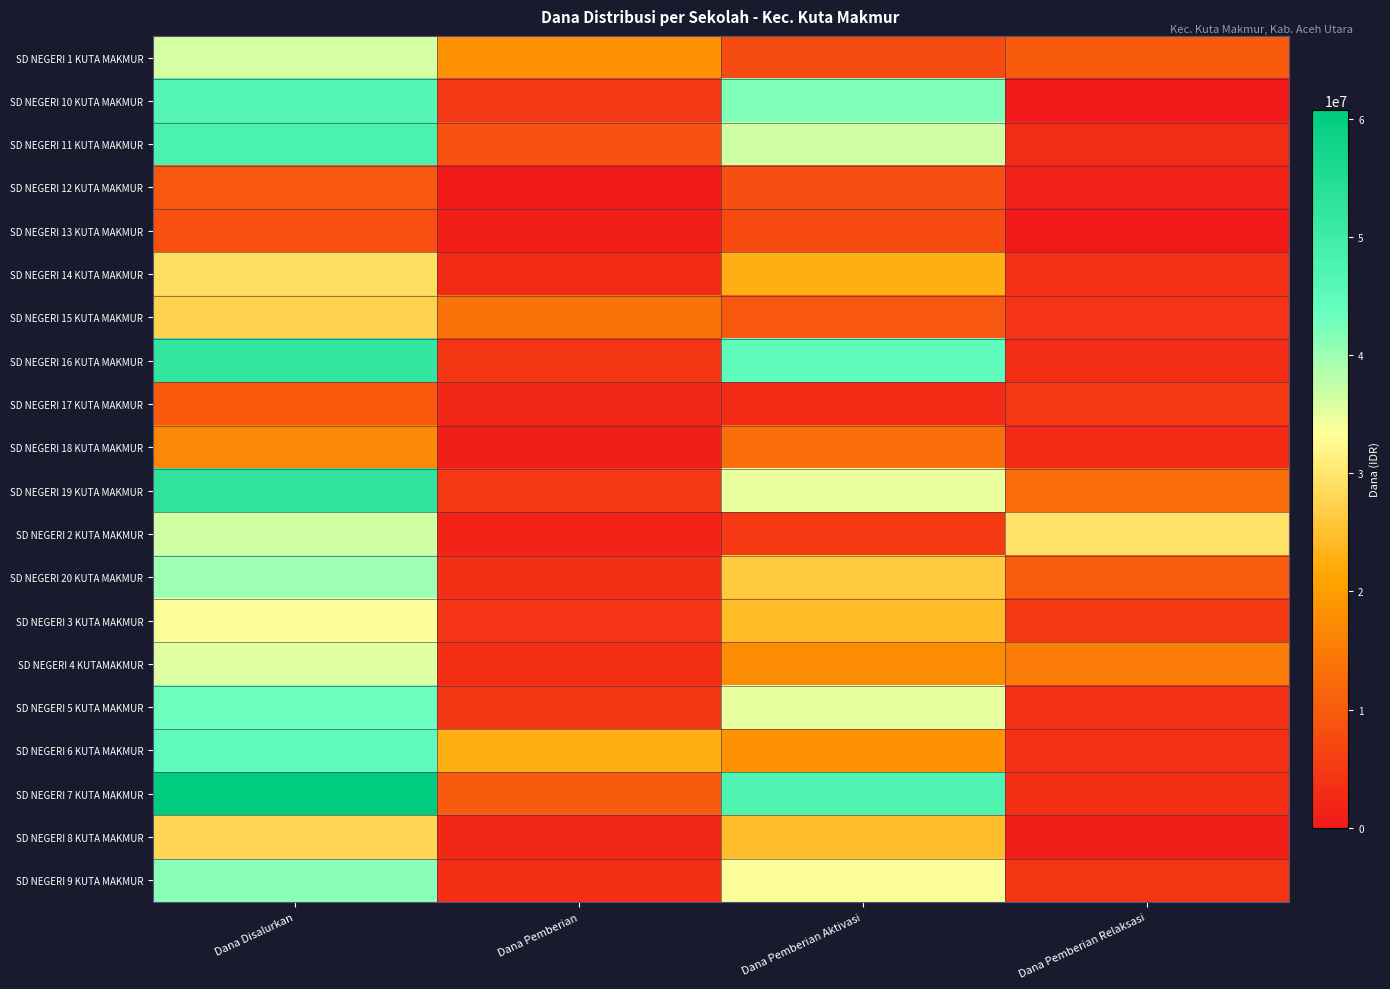

Which series has the largest total across all categories?

SD NEGERI 7 KUTA MAKMUR